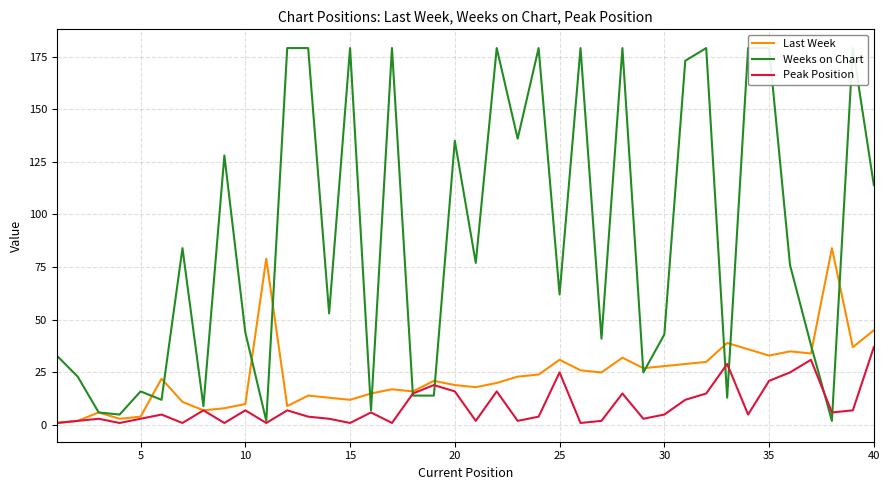

How many lines are shown in the chart?

3